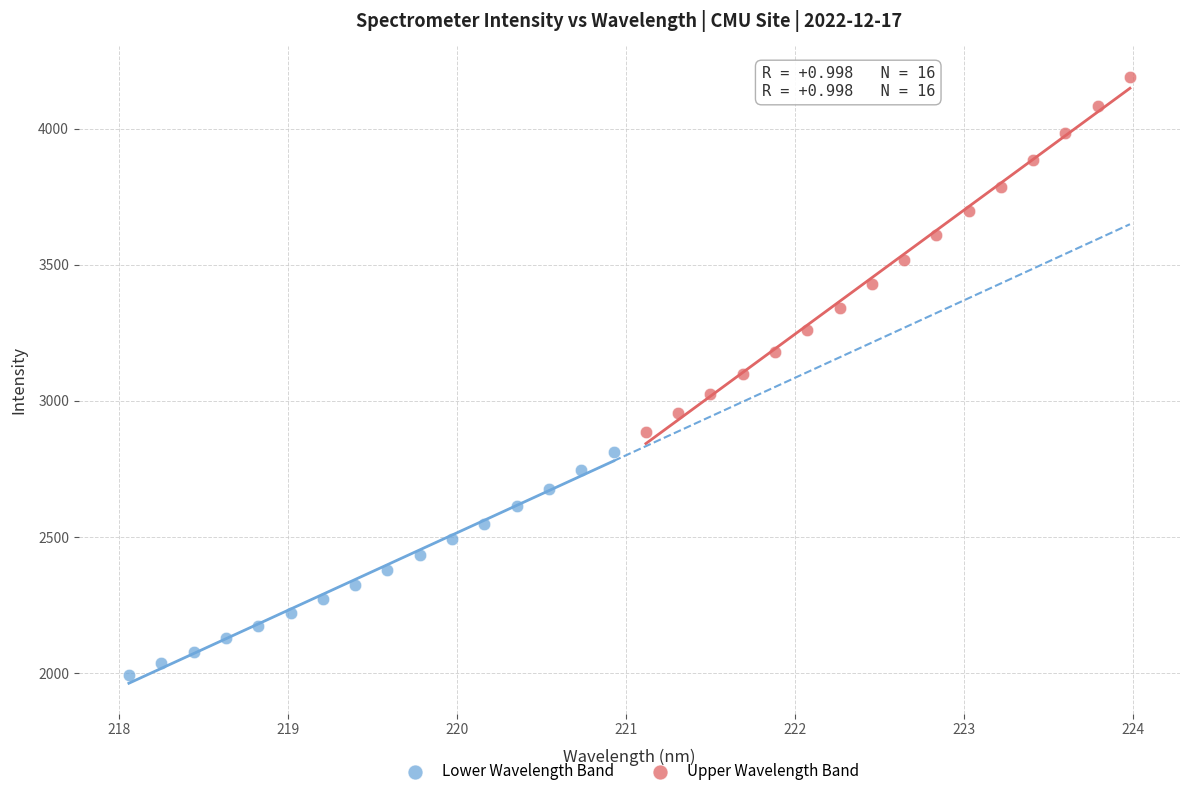

Which series contains the highest Y value?

Upper Wavelength Band